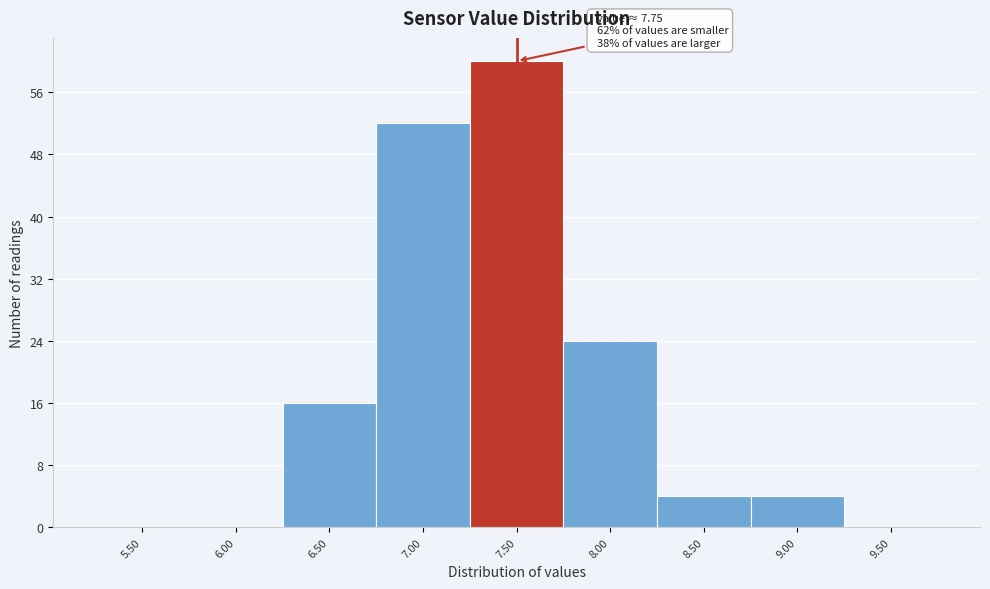

Reading left to right, what are all the values shown in this chart?

5.50=0	6.00=0	6.50=16	7.00=52	7.50=60	8.00=24	8.50=4	9.00=4	9.50=0